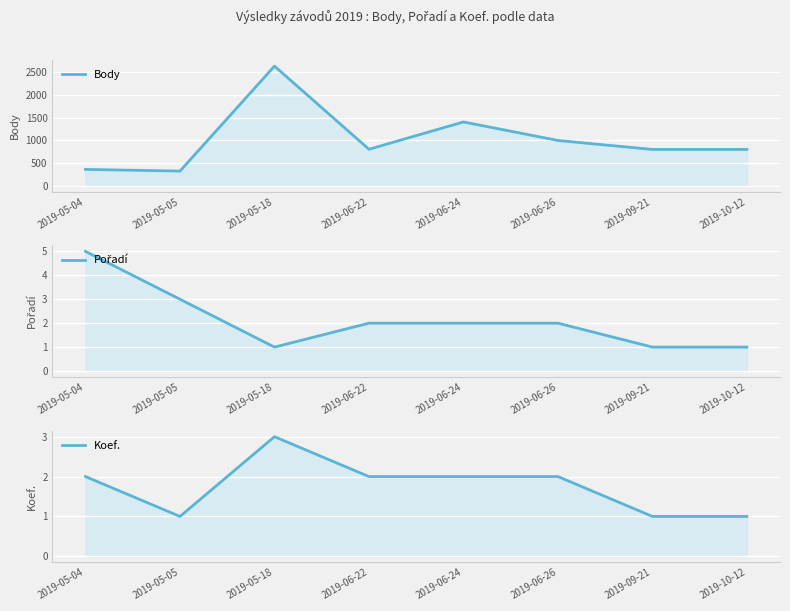

At which category does Koef. reach its first local valley?

2019-05-05